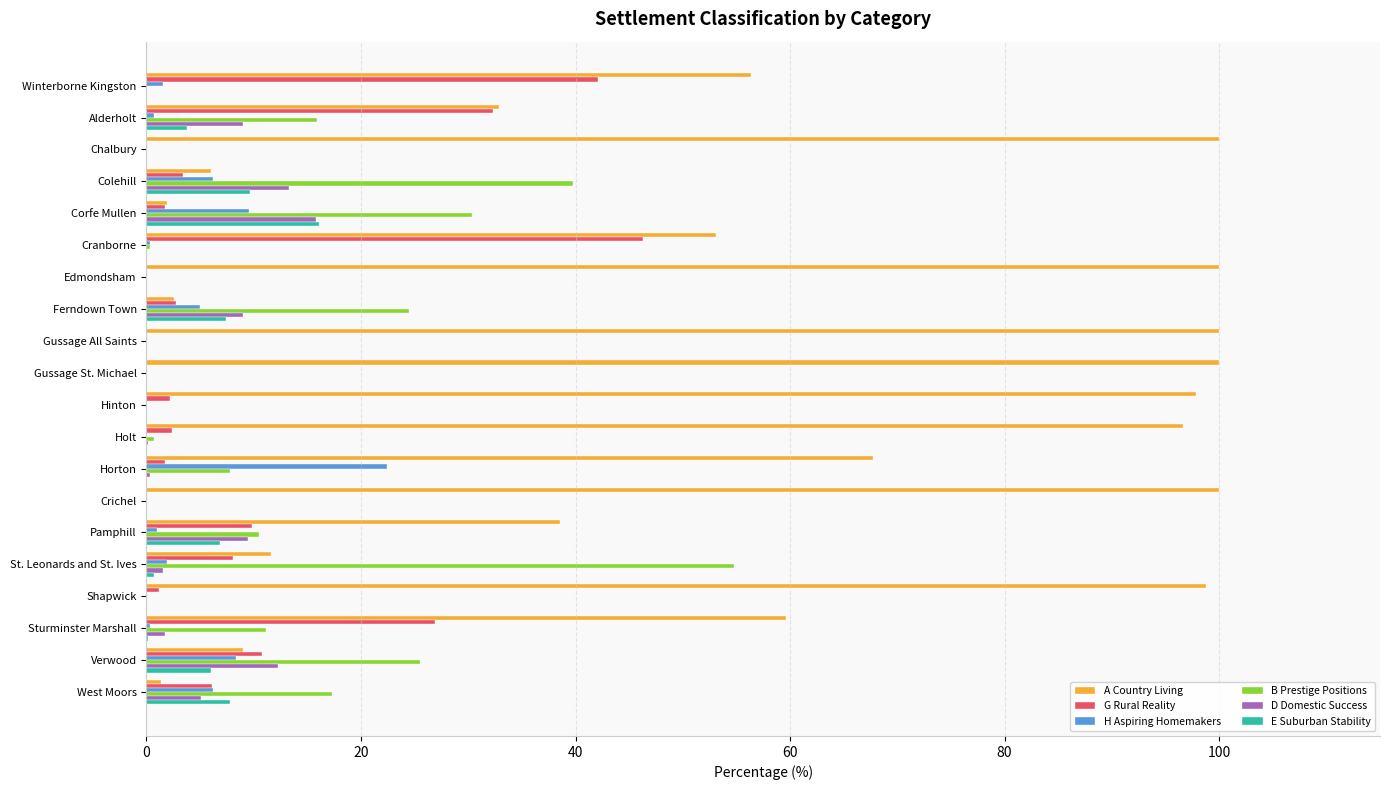

Is the value of E Suburban Stability at Pamphill greater than the value of B Prestige Positions at Winterborne Kingston?

Yes